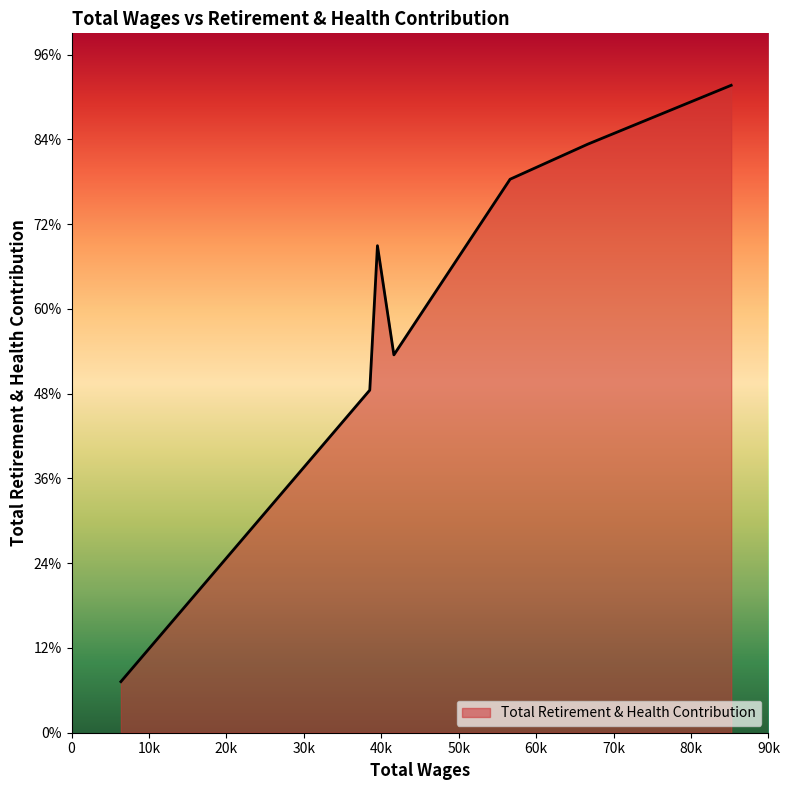

Does the chart display data point markers on the line(s)?

No